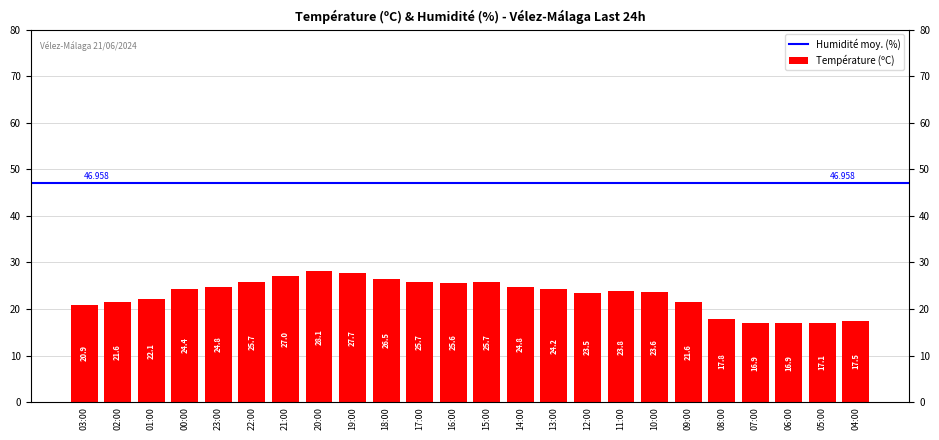

What is the label of the 2nd bar from the left?

02:00